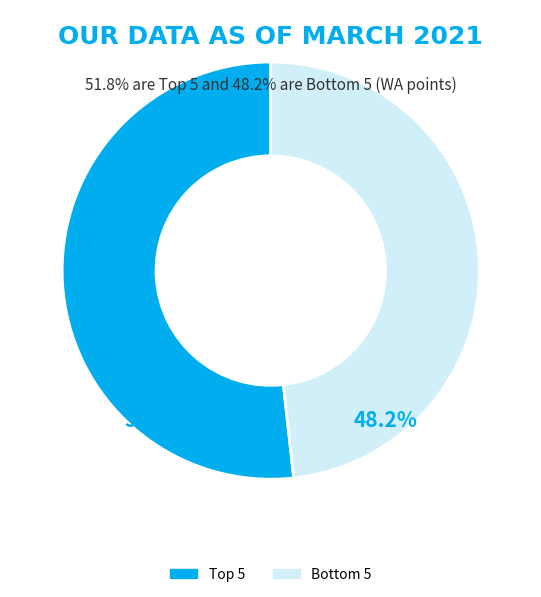

Rank the categories by value from highest to lowest.

Top 5, Bottom 5